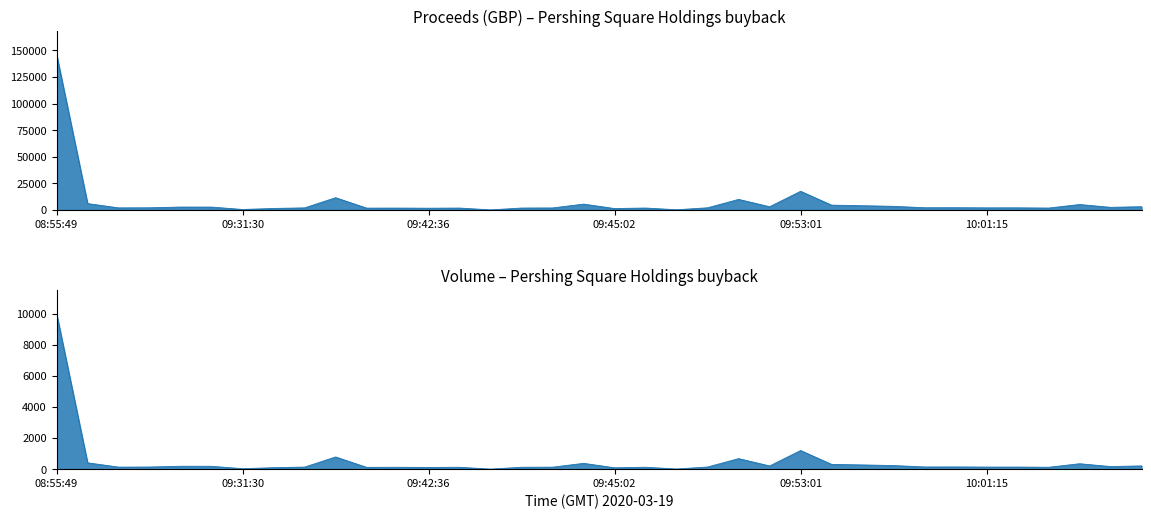

What is the sum of all Proceeds values?

261138.1